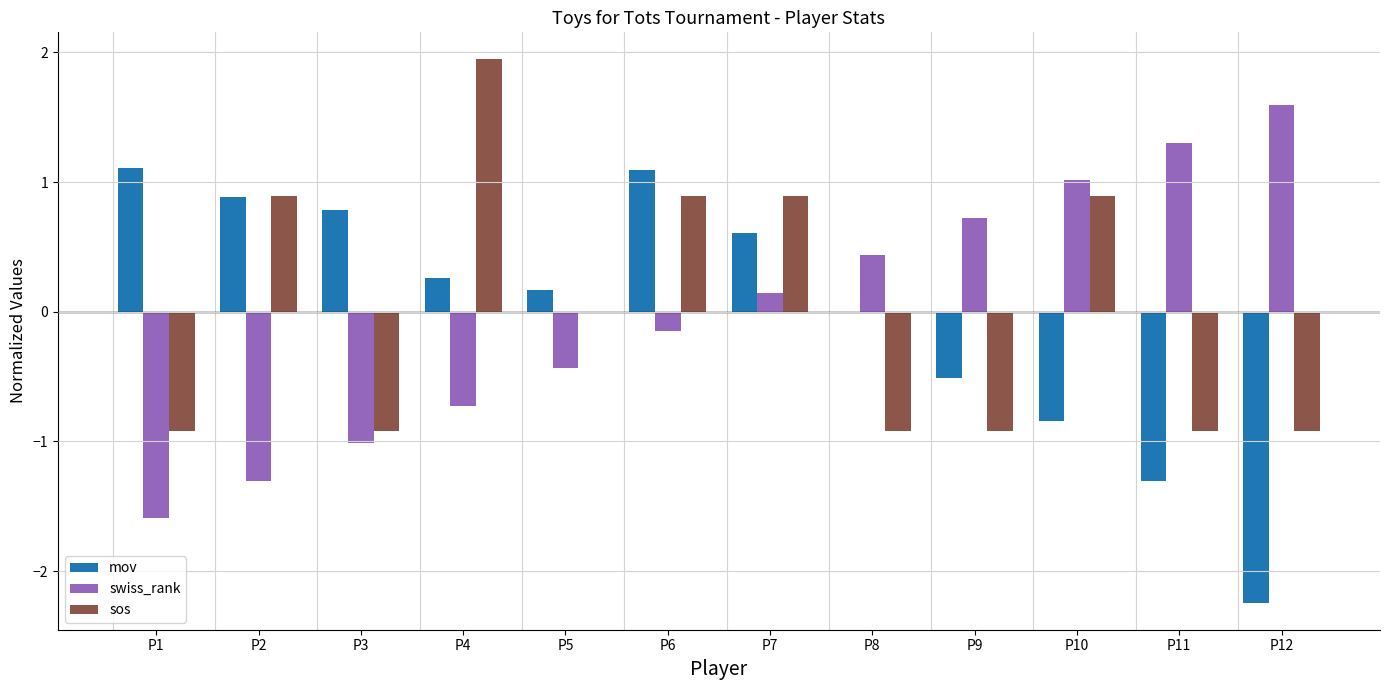

Is it true that mov equals -0.5 at P9?

True